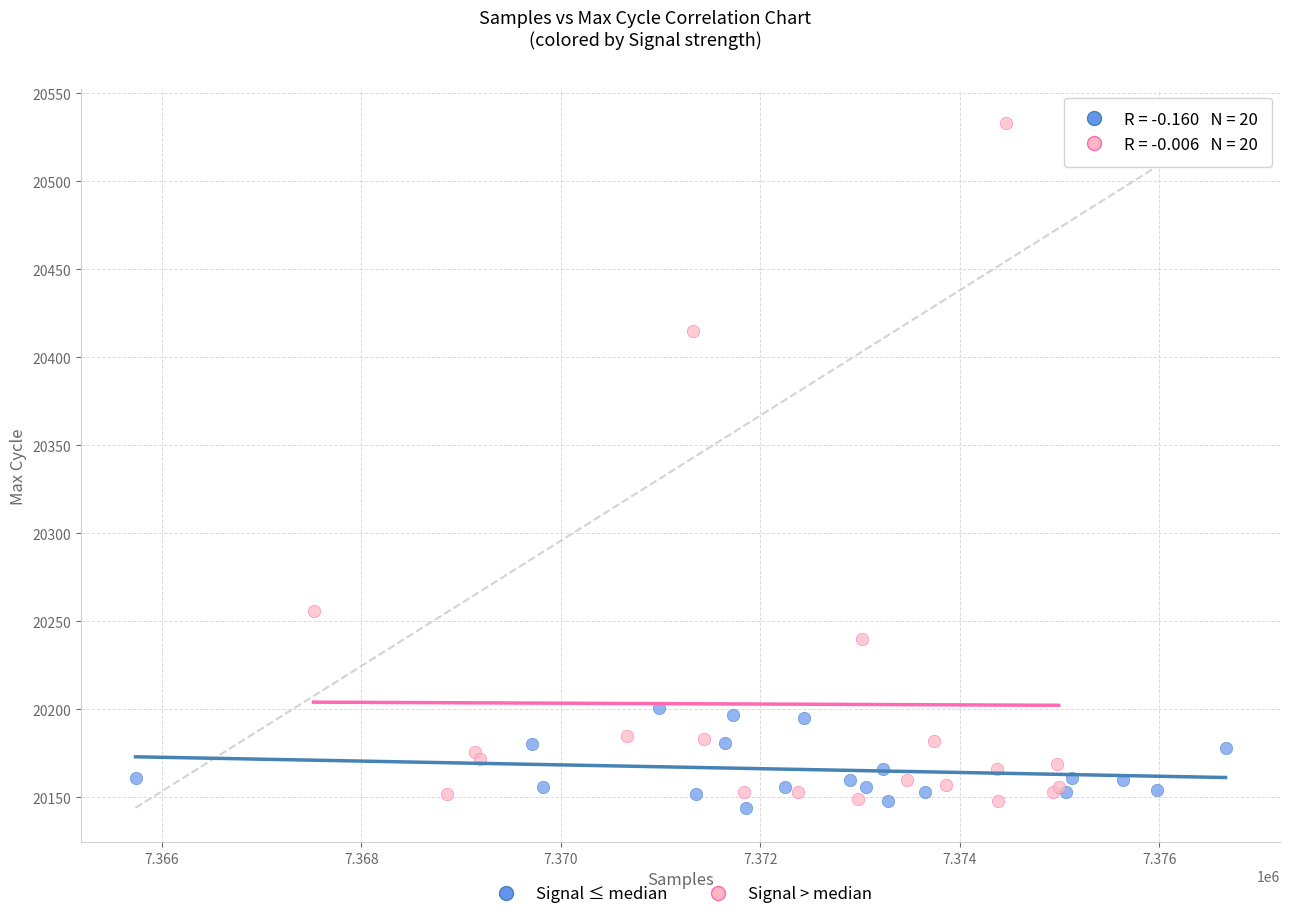

Which series contains the highest Y value?

Signal > median